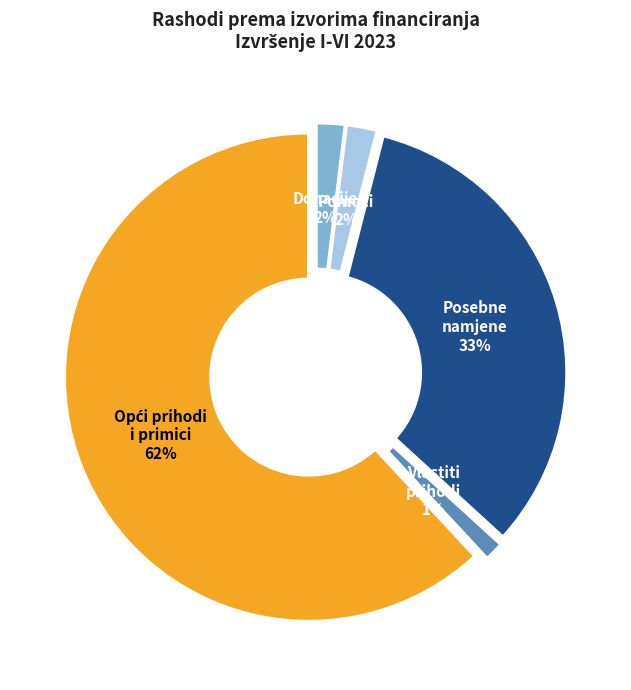

To the nearest percent, what is the difference between the largest and smallest slice percentages?

61%